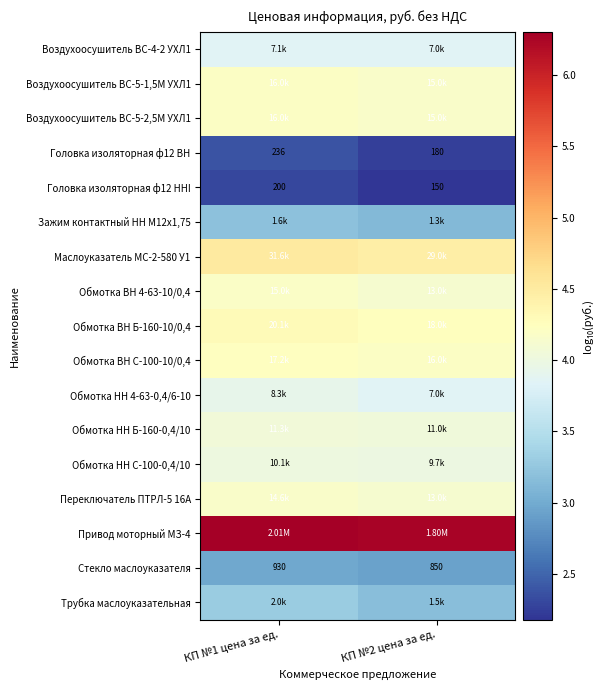

At how many categories does at least one series exceed 3?

2